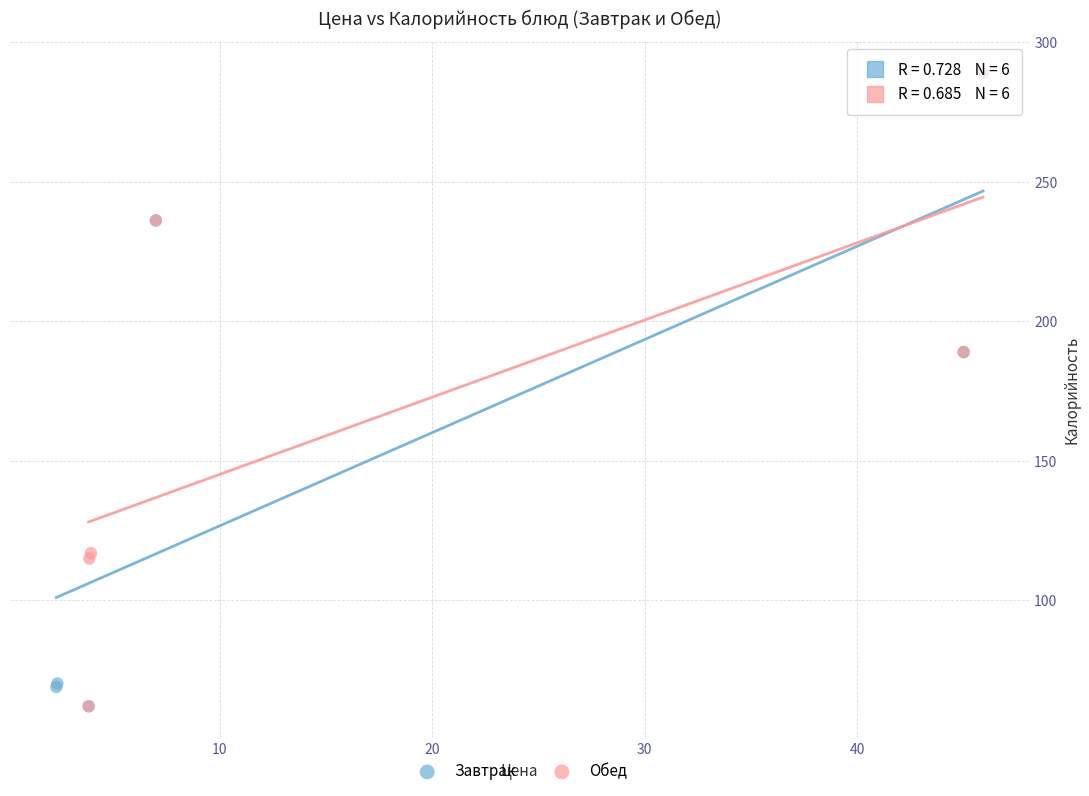

What are all the series names shown in the legend?

Завтрак, Обед